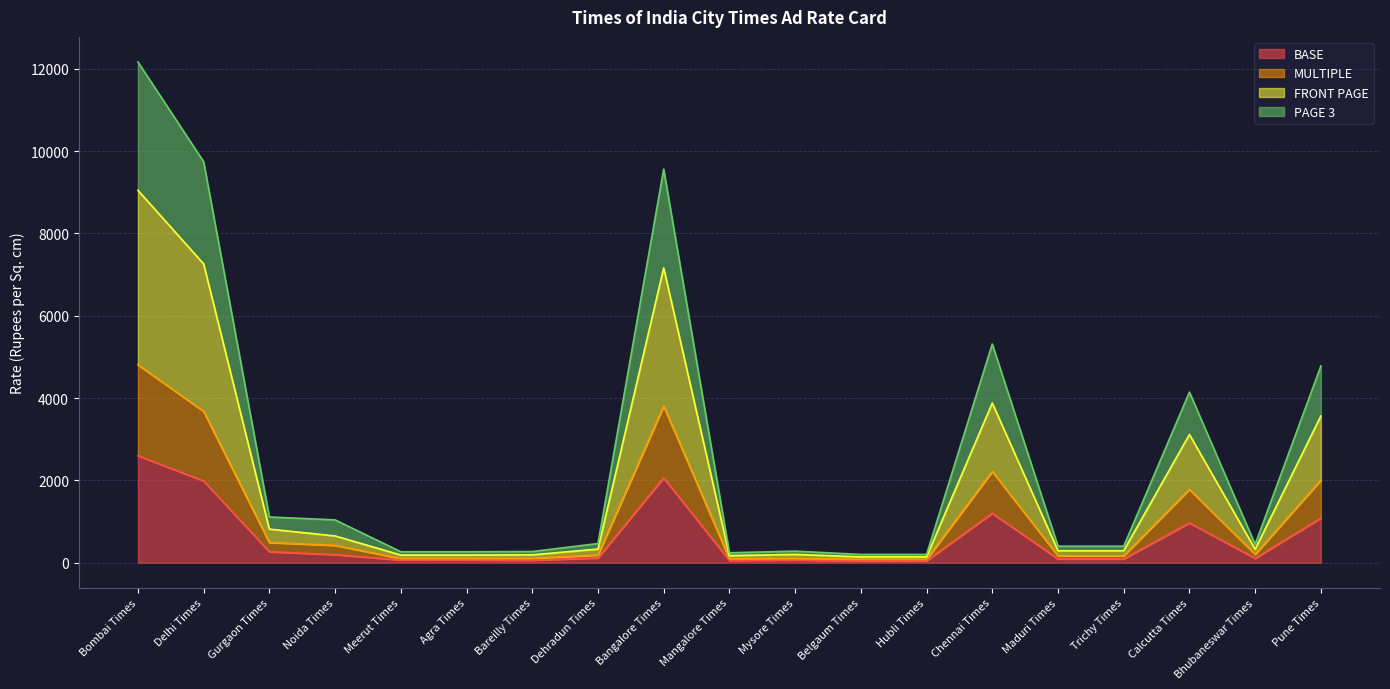

The BASE series shows 33 at Trichy Times. True or false?

False